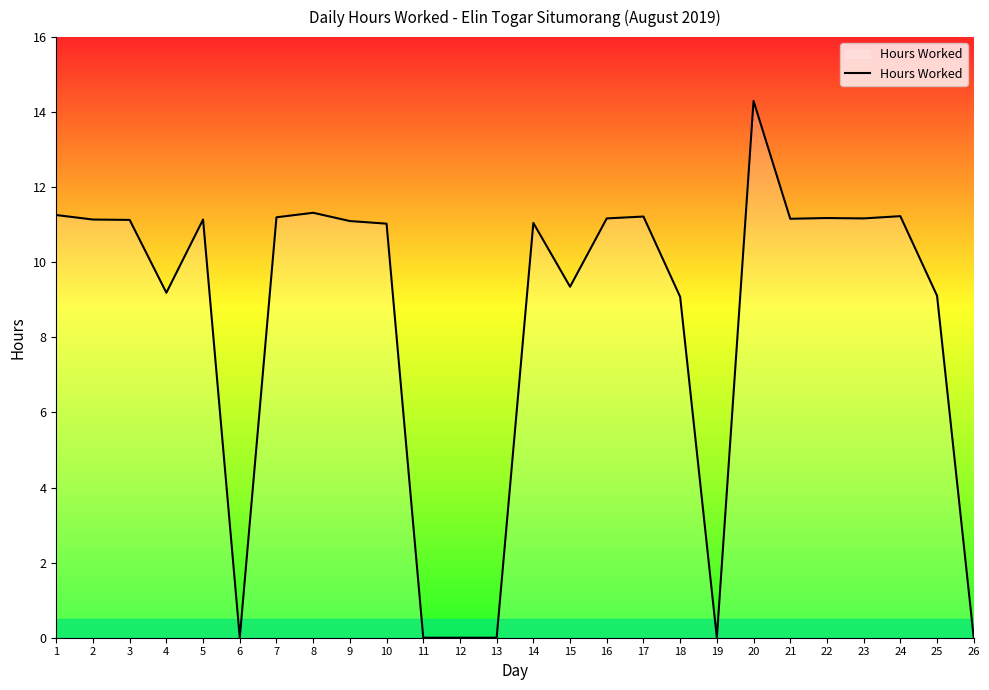

What is the difference between the maximum and minimum values?

14.3